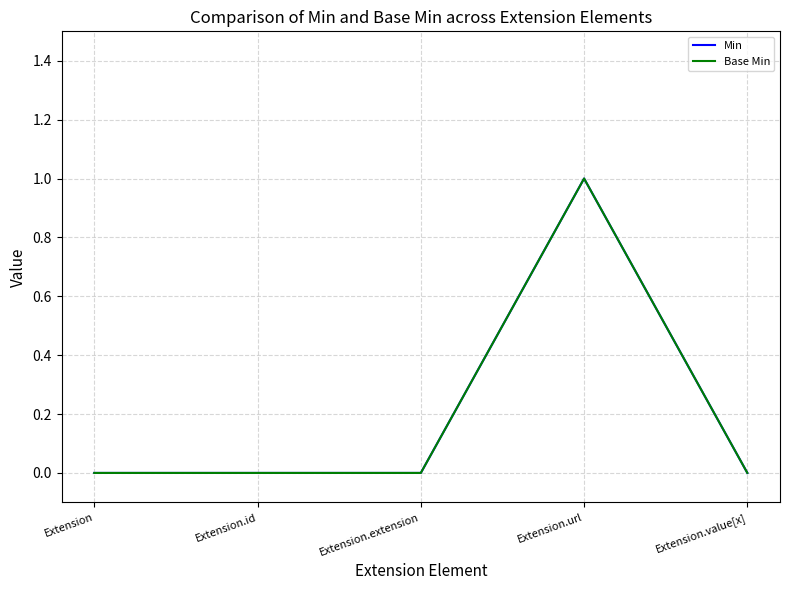

Between Extension.id and Extension.url, which series saw the biggest shift?

Min